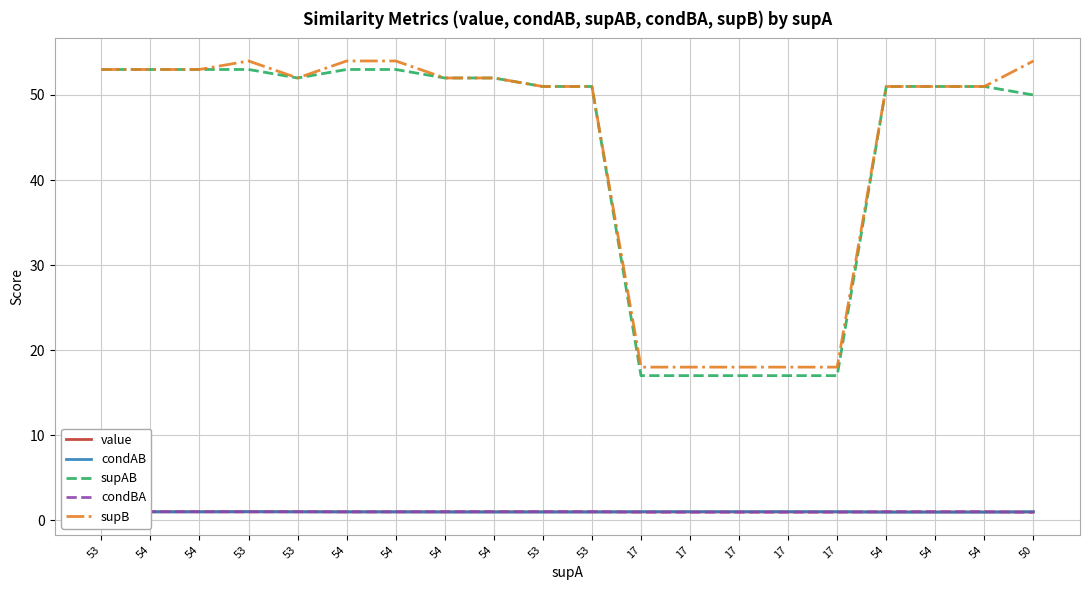

What is the total value across all series at 54?

109.0